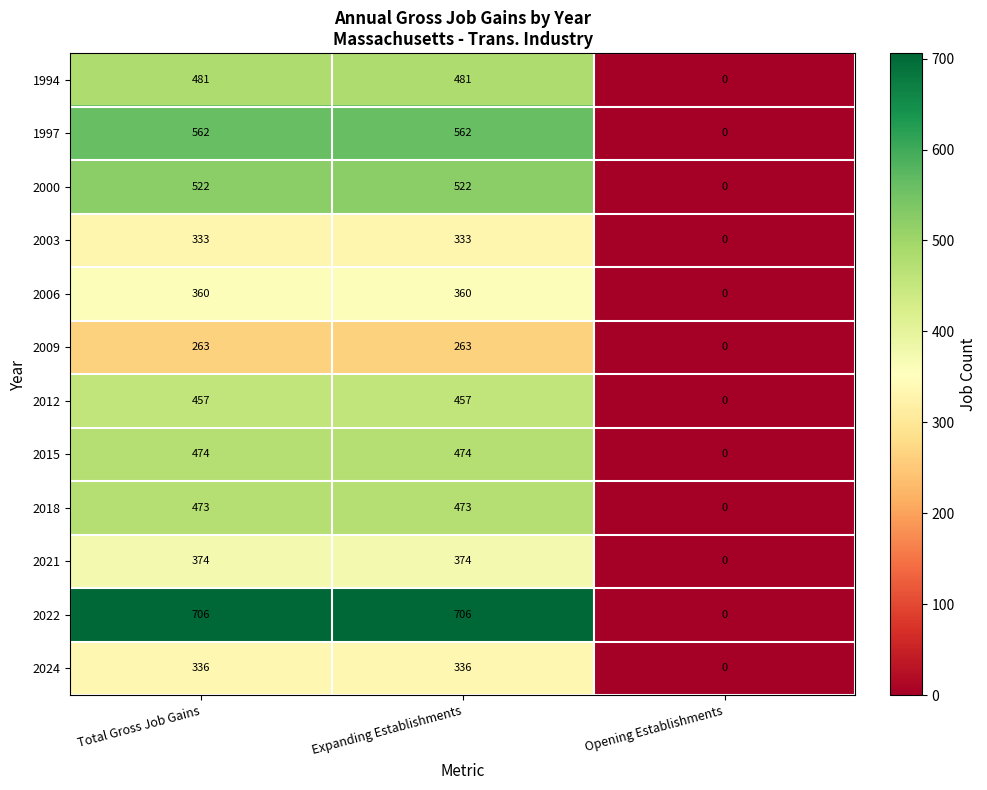

Which series changed the most between Total Gross Job Gains and Opening Establishments?

2022